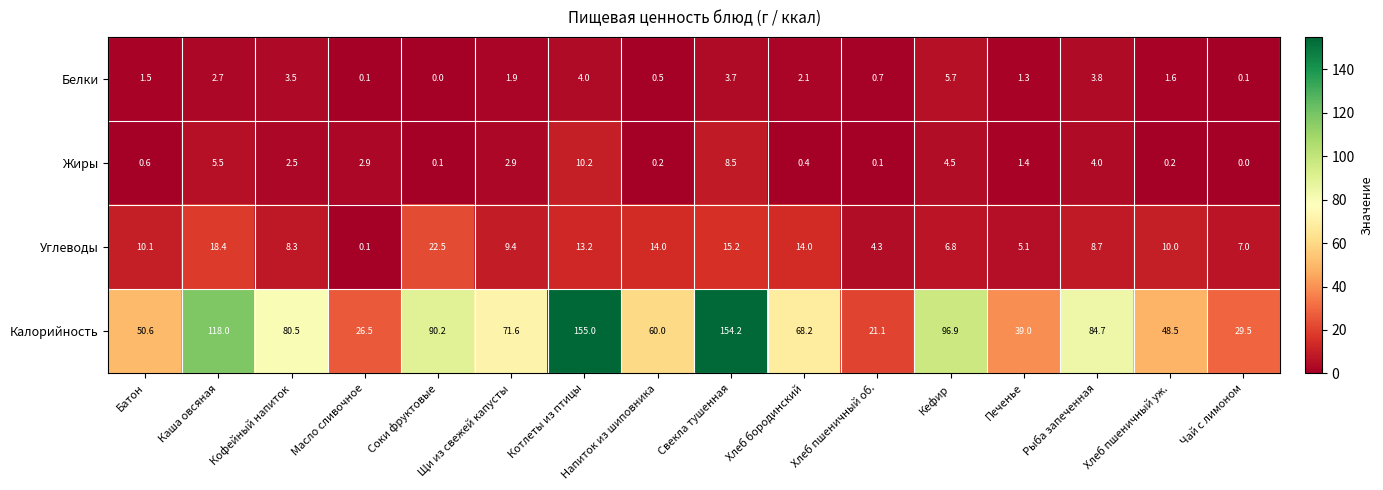

Which category has the lowest value in the Углеводы series?

Масло сливочное